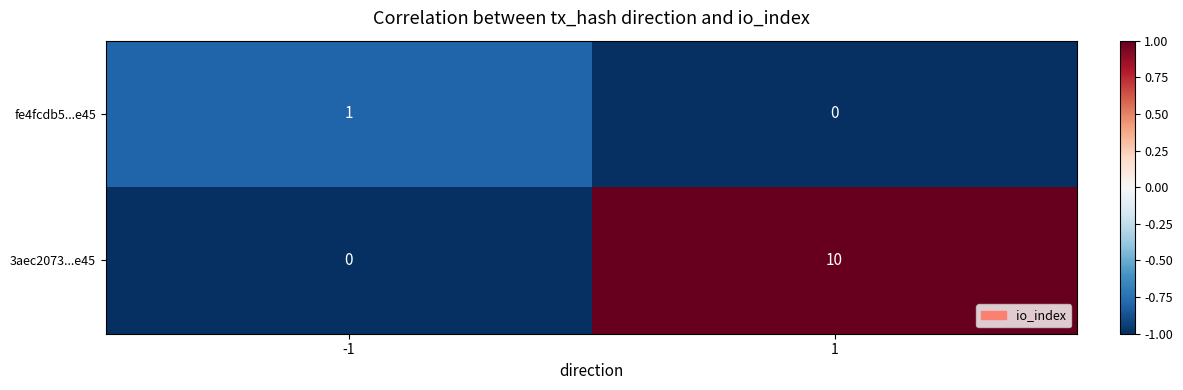

What is the sum of the 3aec2073...e45 values at 1 and -1?

10